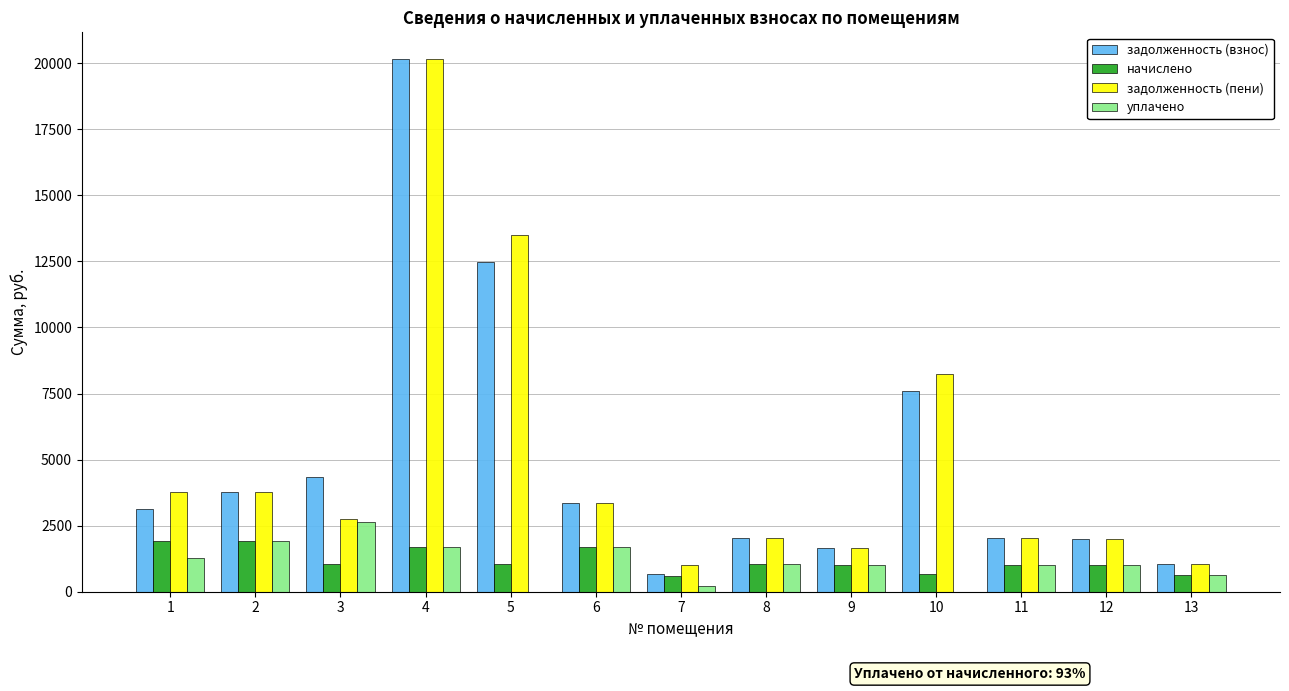

Is it true that задолженность (пени) equals 2698.0 at 9?

False